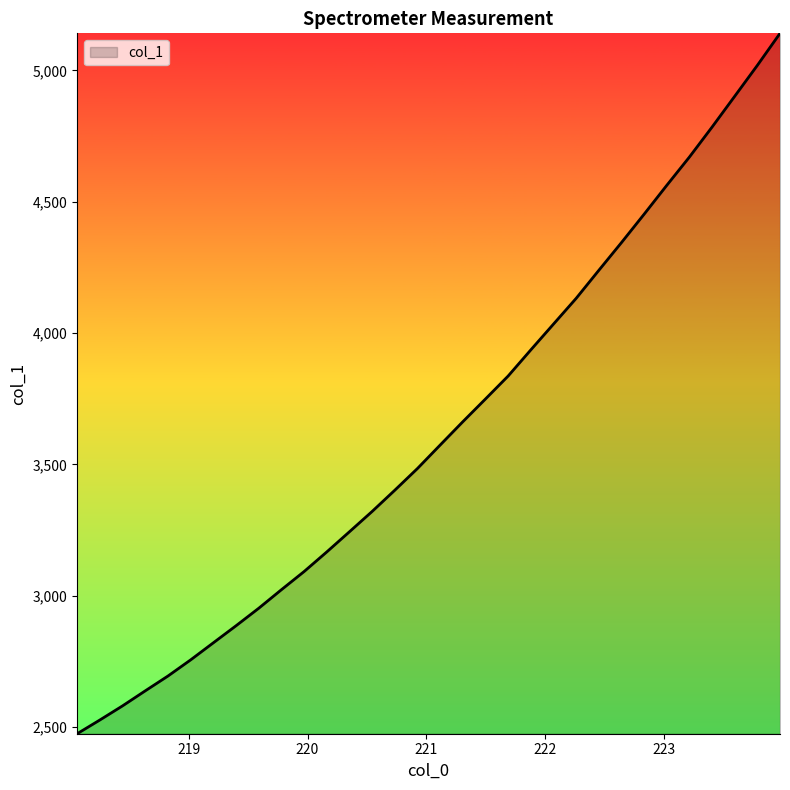

What is the difference between the maximum and minimum values?

2666.7